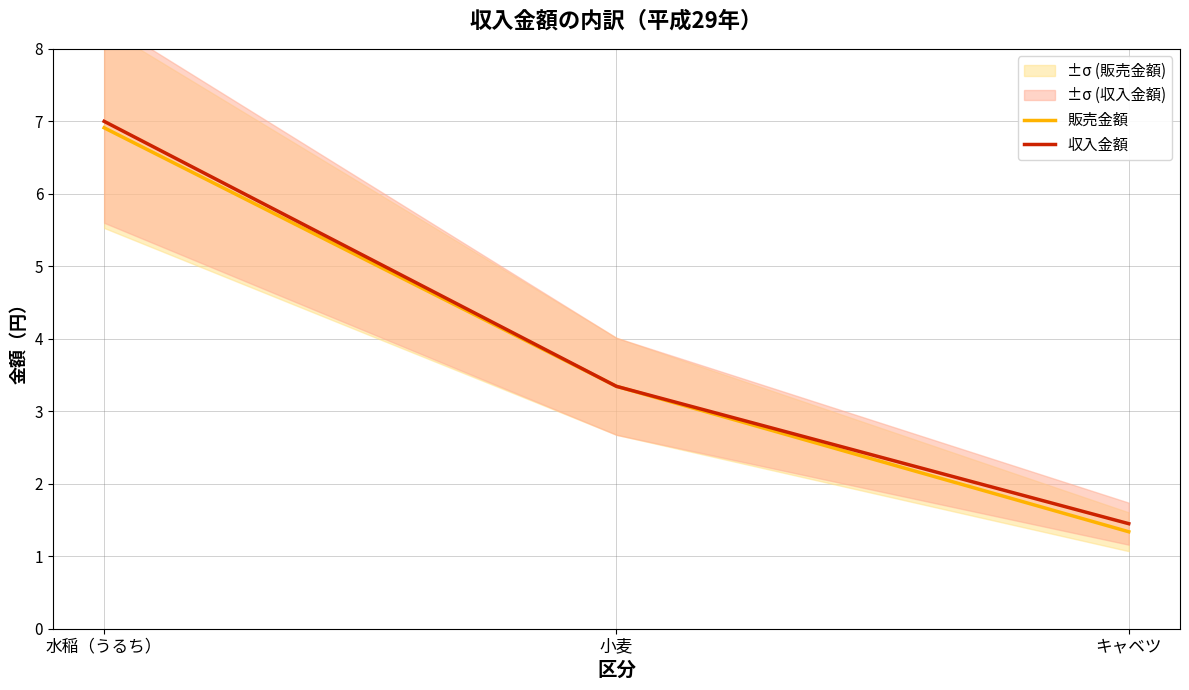

Which series has the widest spread of values?

販売金額